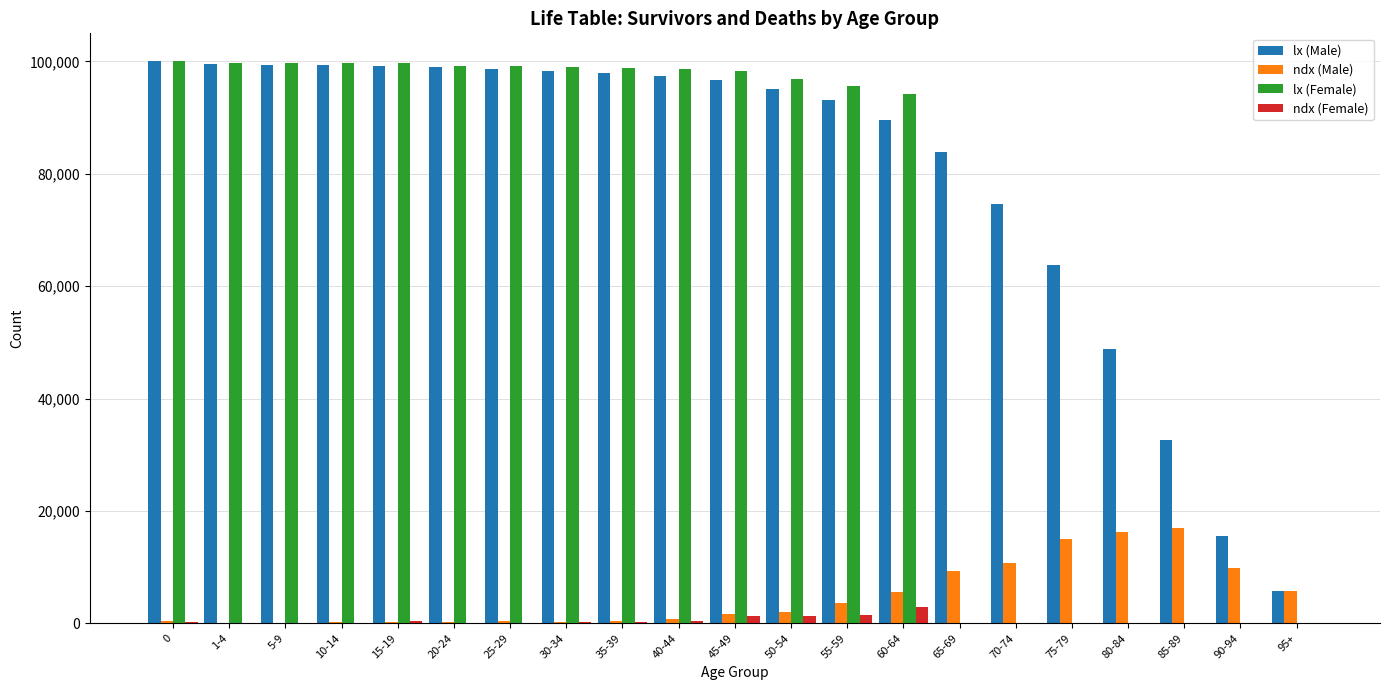

At which label is lx (Male) closest to 52869?

80-84